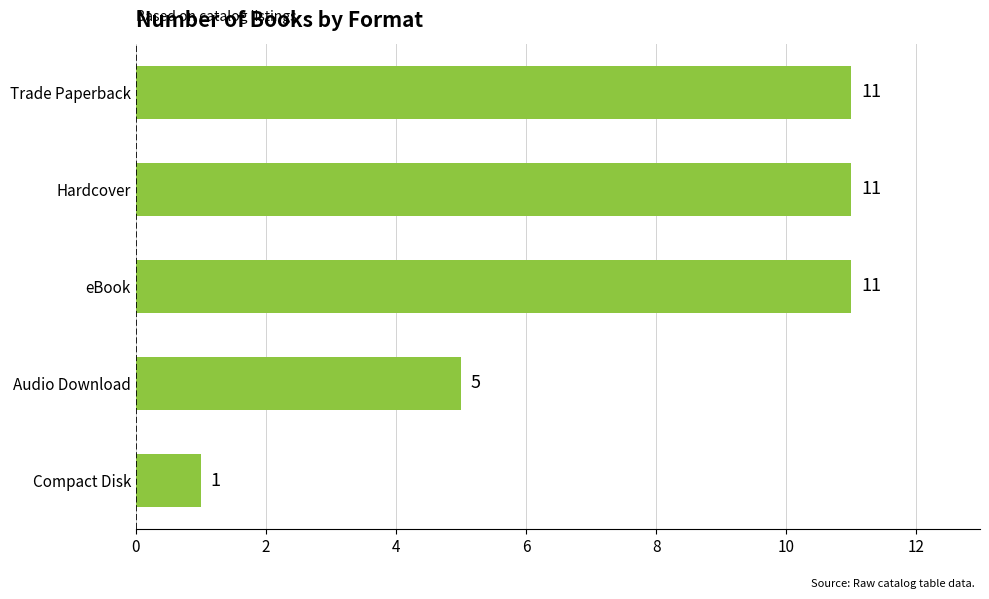

What is the smallest value displayed?

1